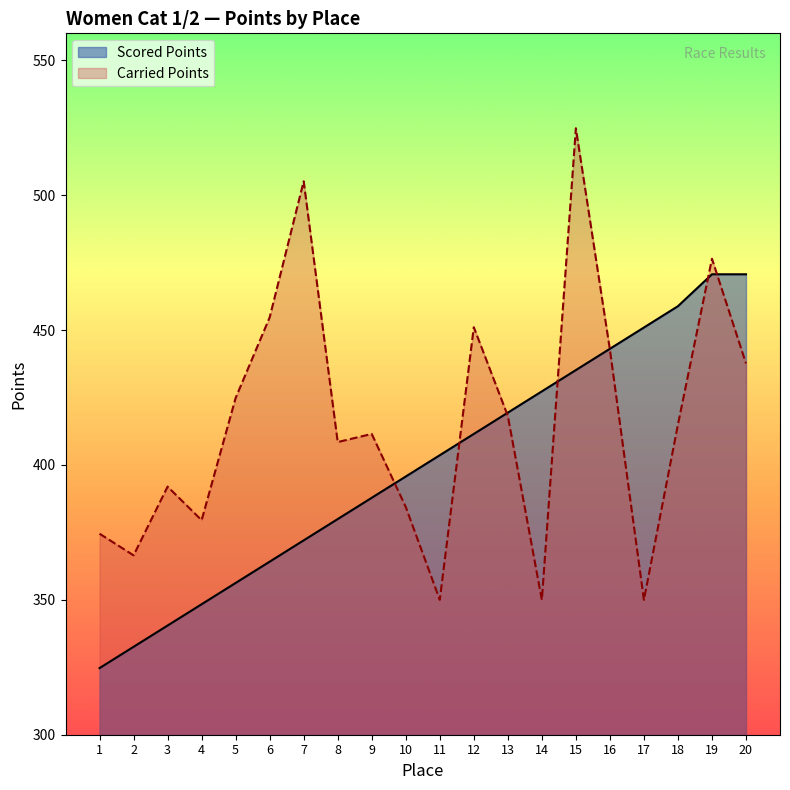

What is the value of the Scored Points point at the 1st from the left?

324.7